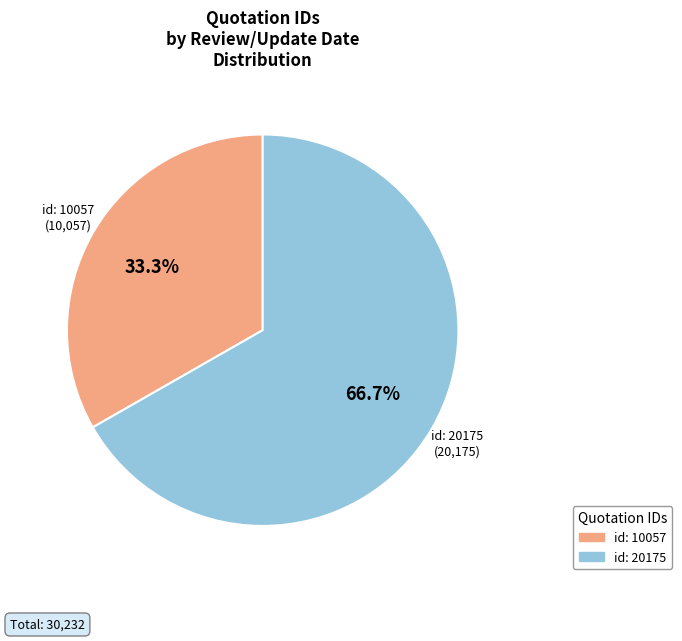

Does any single category account for the majority?

Yes